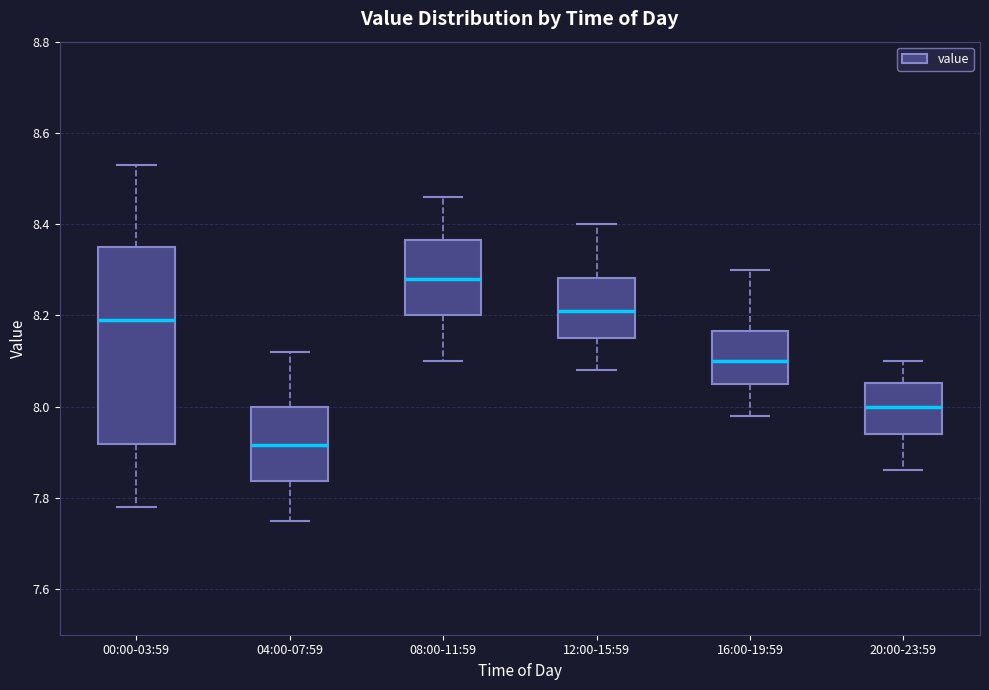

Reading left to right, transcribe this box plot: for each box, give where its median line is, the range the box spans, and where its two whiskers end, as read against the y-axis. The values are not printed on the chart, so give them approximately, as read against the axis.

00:00-03:59: median 8.20, box 7.92 to 8.36, whiskers 7.78 to 8.54
04:00-07:59: median 7.92, box 7.84 to 8.00, whiskers 7.76 to 8.12
08:00-11:59: median 8.28, box 8.20 to 8.36, whiskers 8.10 to 8.46
12:00-15:59: median 8.22, box 8.16 to 8.28, whiskers 8.08 to 8.40
16:00-19:59: median 8.10, box 8.06 to 8.16, whiskers 7.98 to 8.30
20:00-23:59: median 8.00, box 7.94 to 8.06, whiskers 7.86 to 8.10